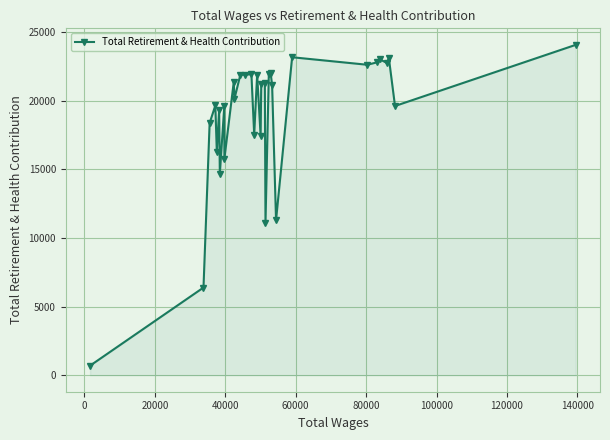

What is the sum of all values?

605687